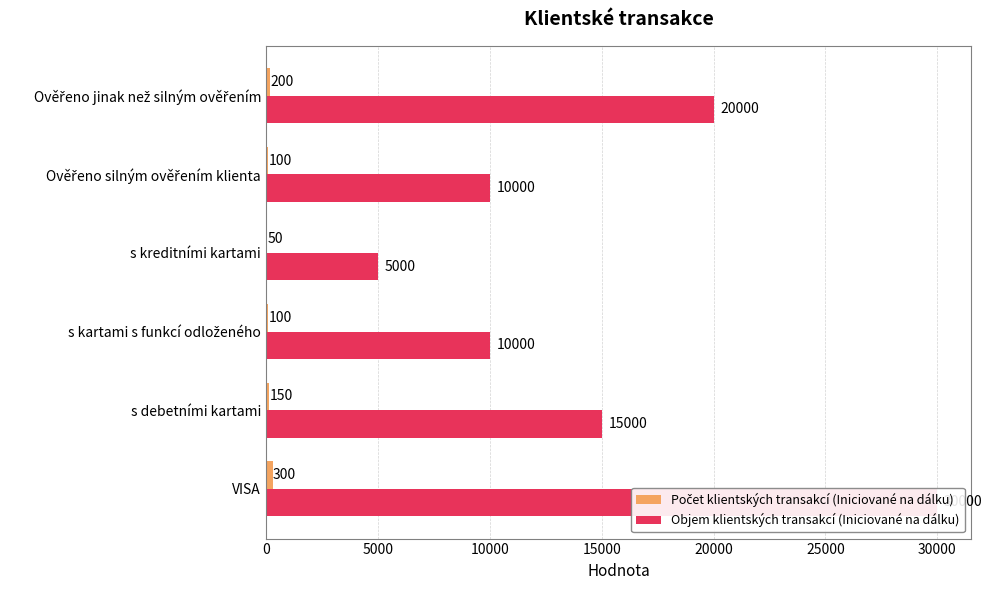

Count the Objem klientských transakcí (Iniciované na dálku) values in the range 10000 to 20000.

4